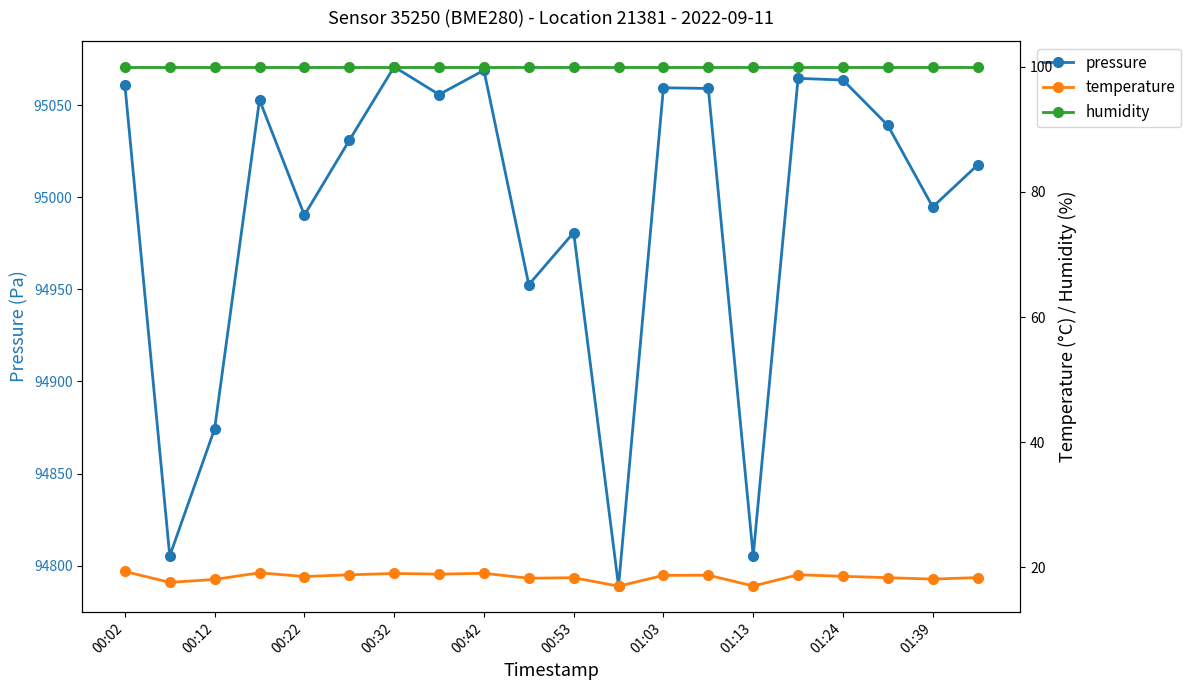

Is it true that pressure equals 124011.3 at 00:42?

False